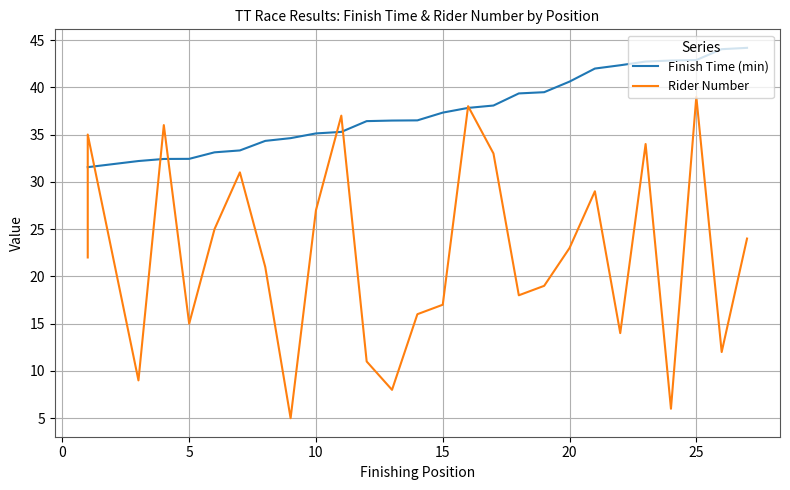

True or false: Rider Number and Finish Time (min) intersect in this chart.

True